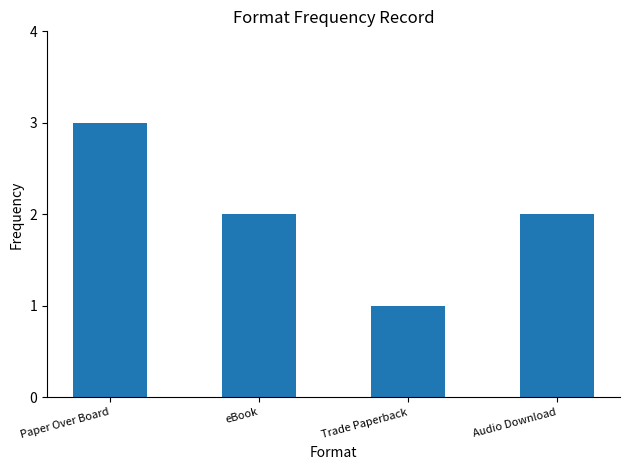

Where does the data first go above 2?

Paper Over Board